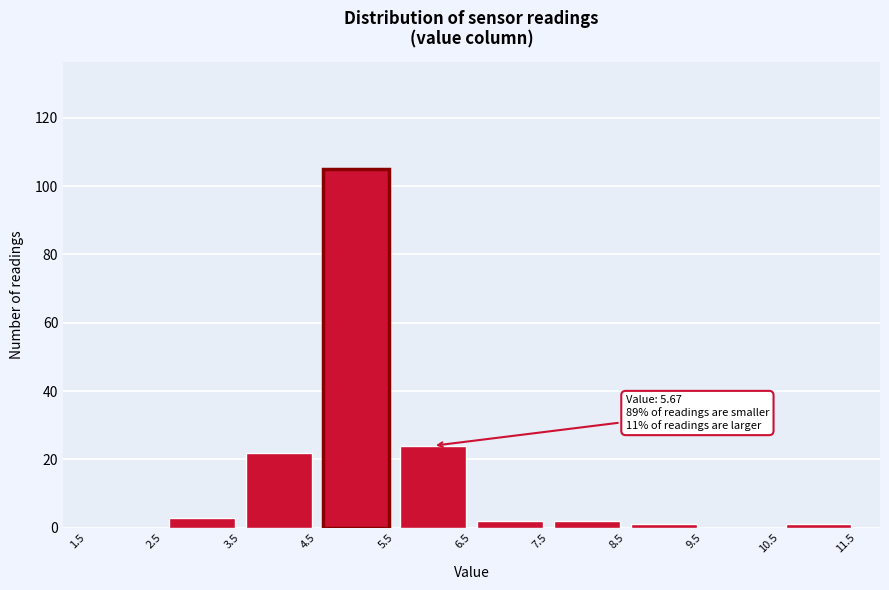

Which range on the x-axis has the tallest bar?

4.5 to 5.5